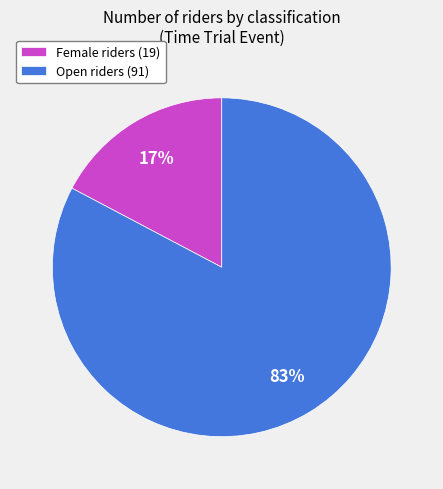

What is the smallest slice in the pie chart?

Female